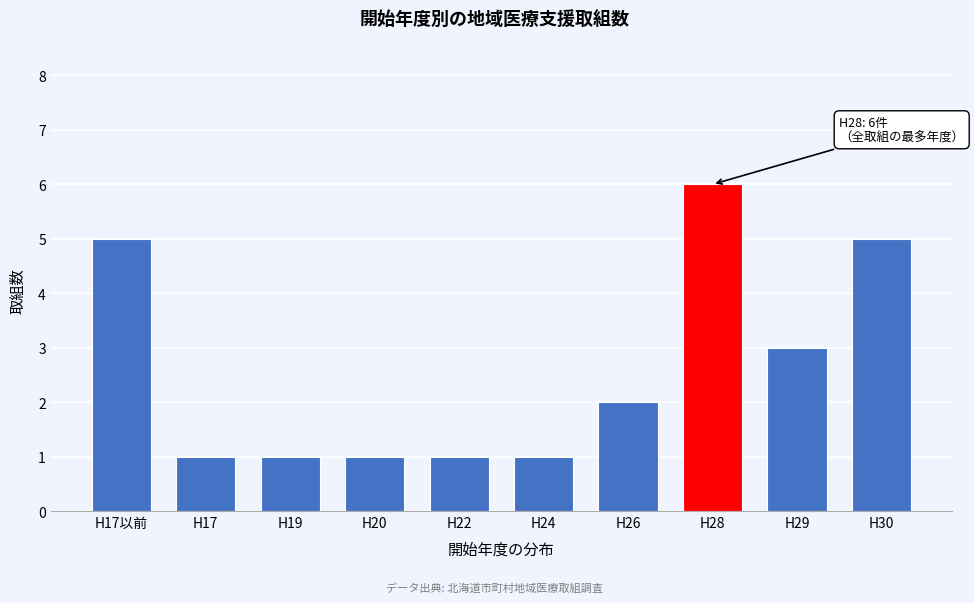

Reading left to right, what are all the values shown in this chart?

5	1	1	1	1	1	2	6	3	5